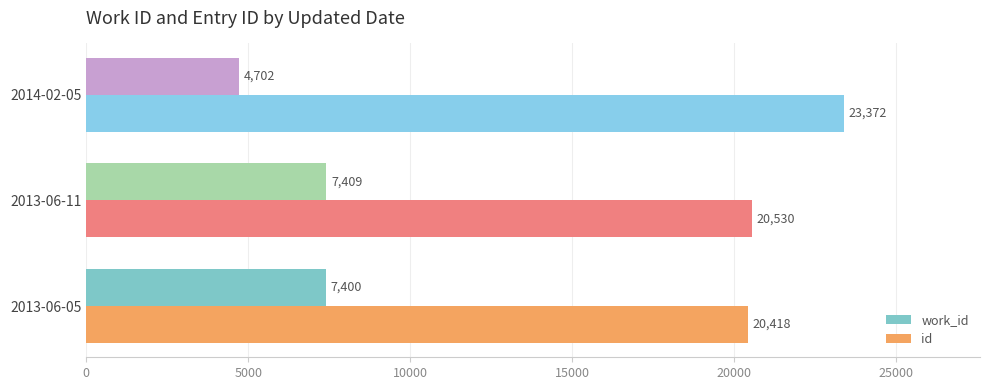

Read the id value at 2013-06-05, to the nearest 100.

20400